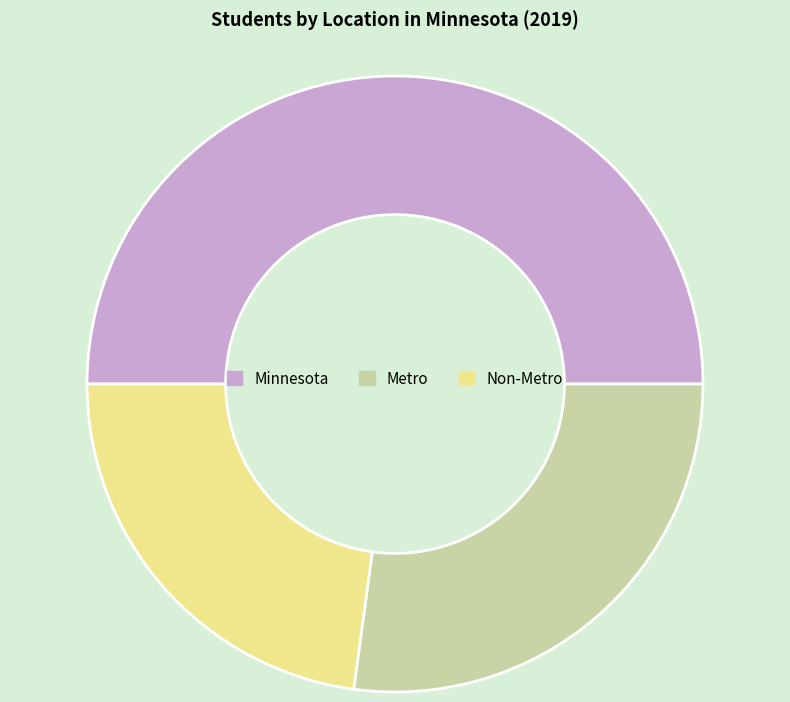

Which category has the smallest portion of the pie?

Non-Metro